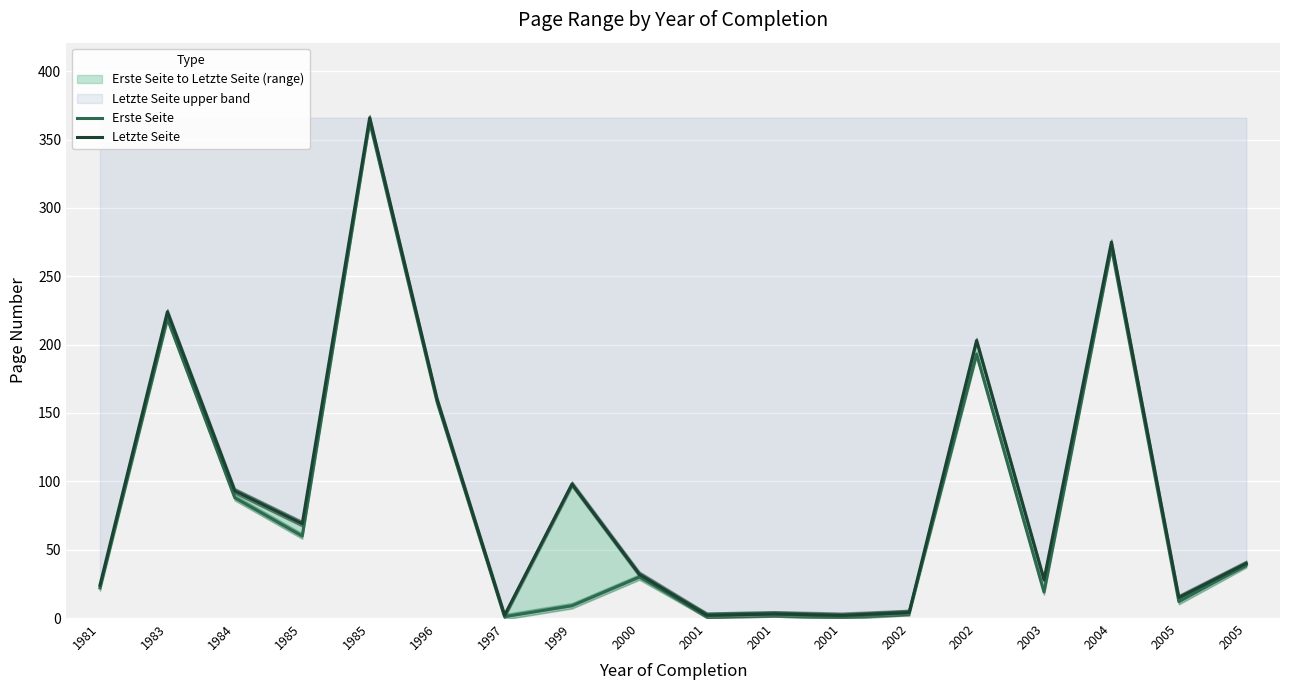

True or false: Letzte Seite has more than 2 points higher than both neighbors.

True